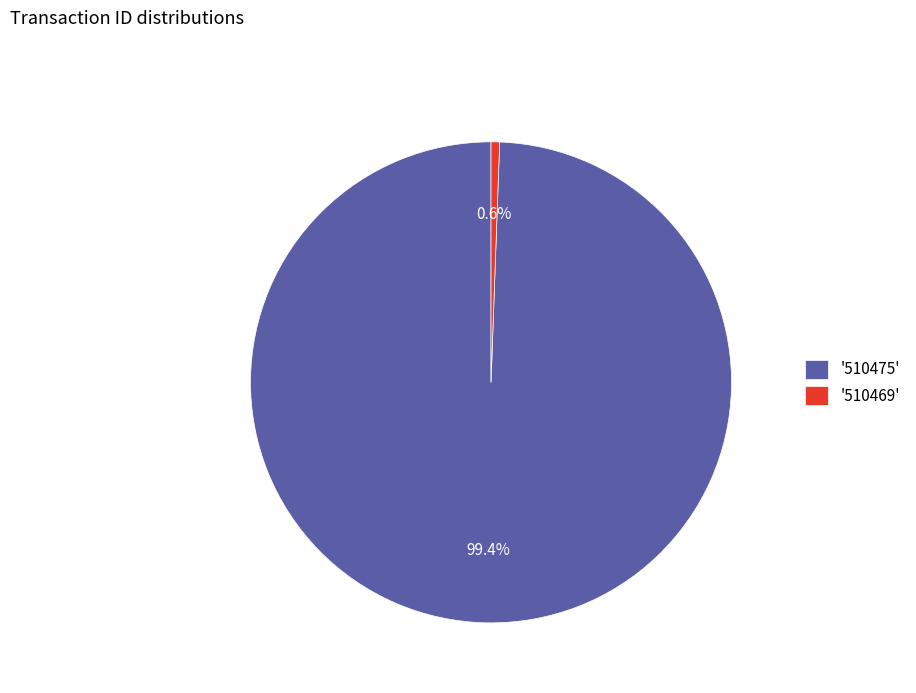

Rank the categories by value from lowest to highest.

'510469', '510475'